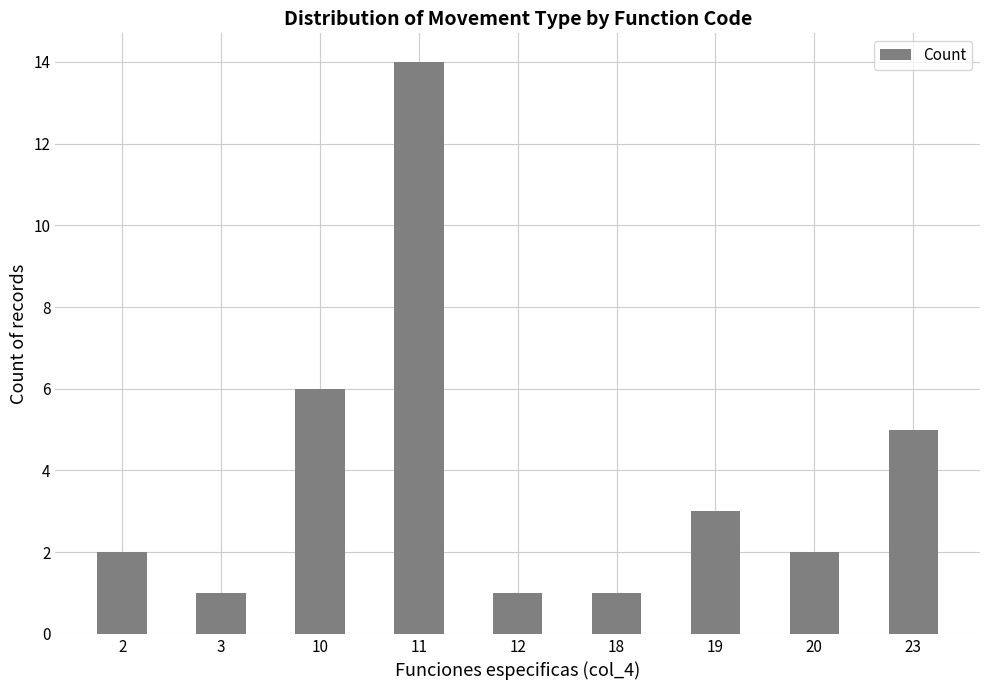

At which label is the value closest to 7?

10